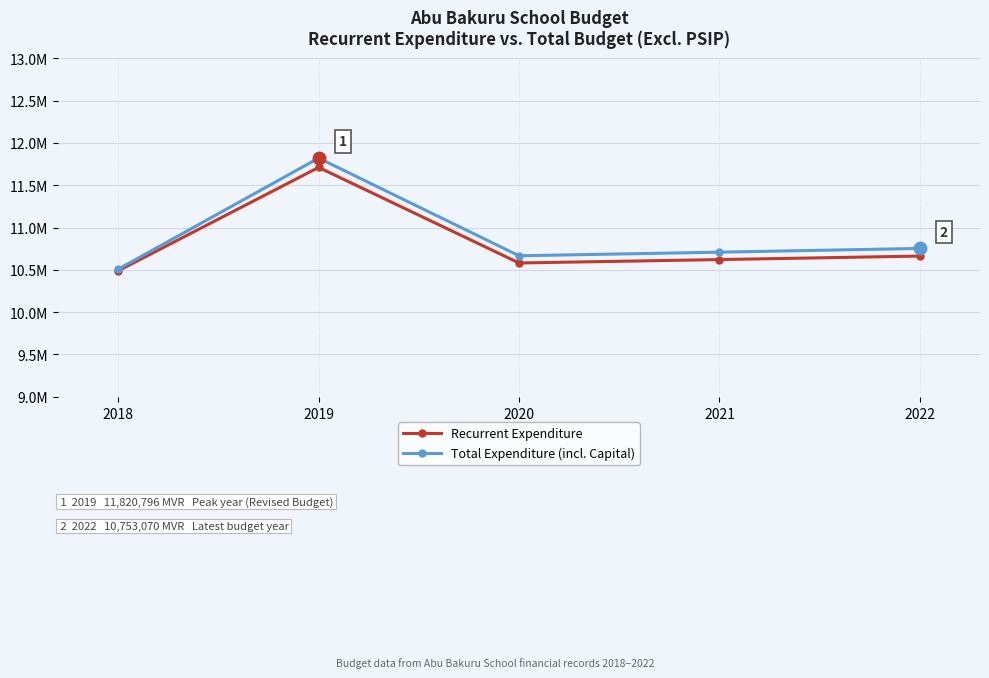

What is the total value across all series at 2021?

21330506